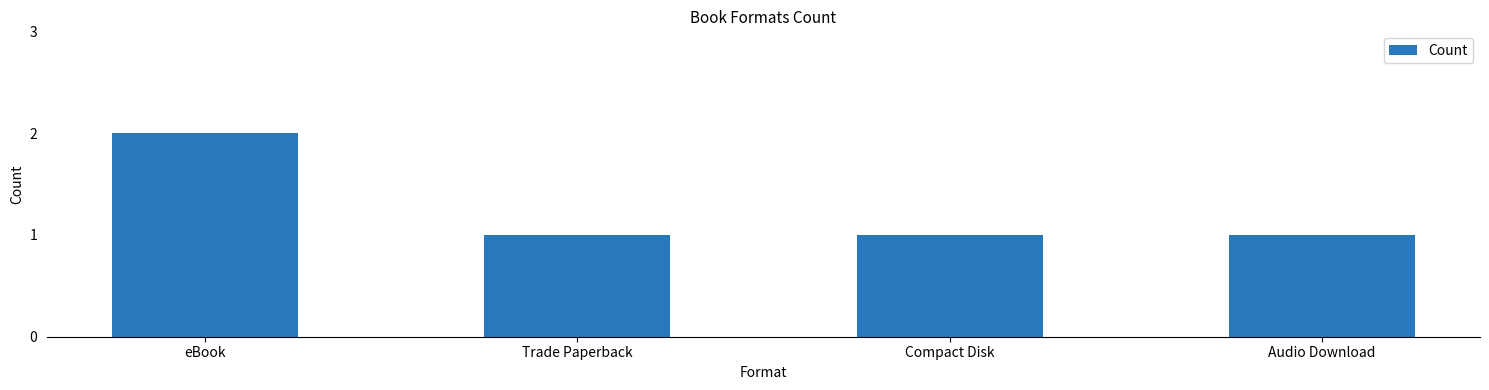

What is the value of the 3rd bar from the left?

1